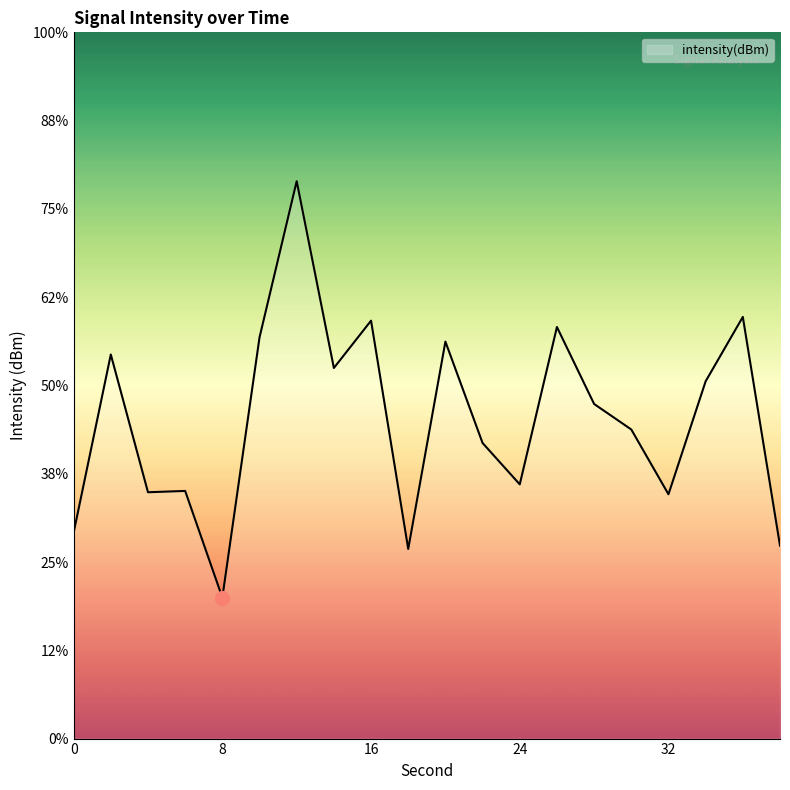

Rank the categories by value from highest to lowest.

12, 36, 16, 26, 10, 20, 2, 14, 34, 28, 30, 22, 24, 6, 4, 32, 0, 38, 18, 8